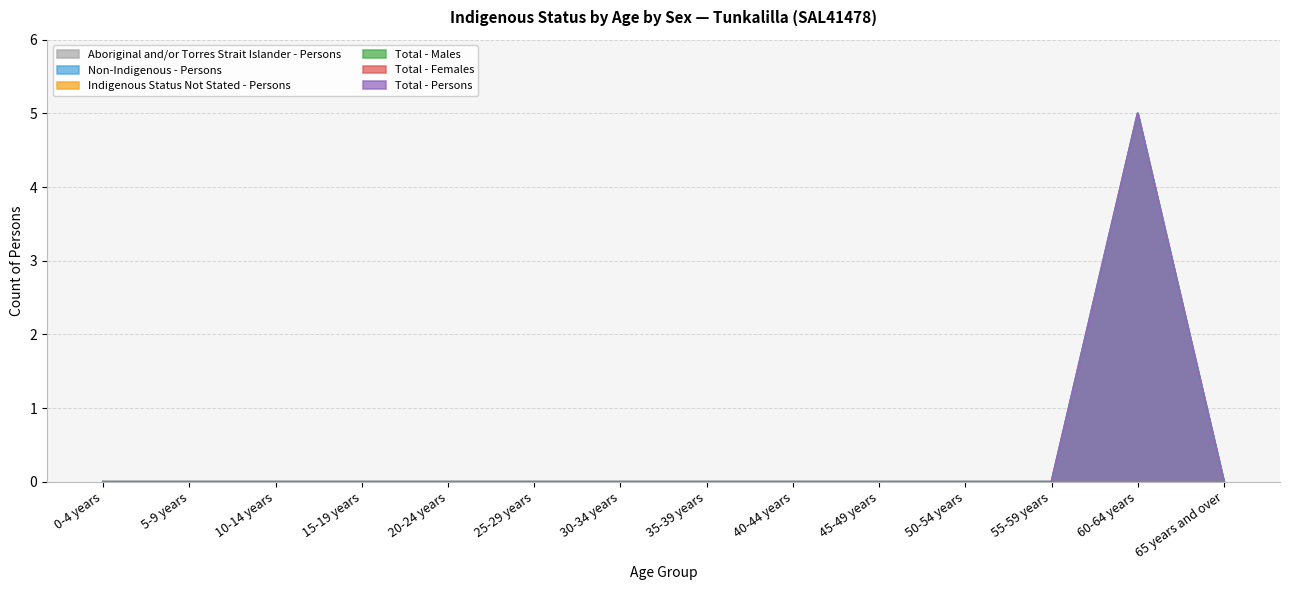

Reading left to right, transcribe all the data shown in this chart.

Non-Indigenous - Persons: 0-4 years=0	5-9 years=0	10-14 years=0	15-19 years=0	20-24 years=0	25-29 years=0	30-34 years=0	35-39 years=0	40-44 years=0	45-49 years=0	50-54 years=0	55-59 years=0	60-64 years=5	65 years and over=0
Total - Males: 0-4 years=0	5-9 years=0	10-14 years=0	15-19 years=0	20-24 years=0	25-29 years=0	30-34 years=0	35-39 years=0	40-44 years=0	45-49 years=0	50-54 years=0	55-59 years=0	60-64 years=5	65 years and over=0
Total - Persons: 0-4 years=0	5-9 years=0	10-14 years=0	15-19 years=0	20-24 years=0	25-29 years=0	30-34 years=0	35-39 years=0	40-44 years=0	45-49 years=0	50-54 years=0	55-59 years=0	60-64 years=5	65 years and over=0